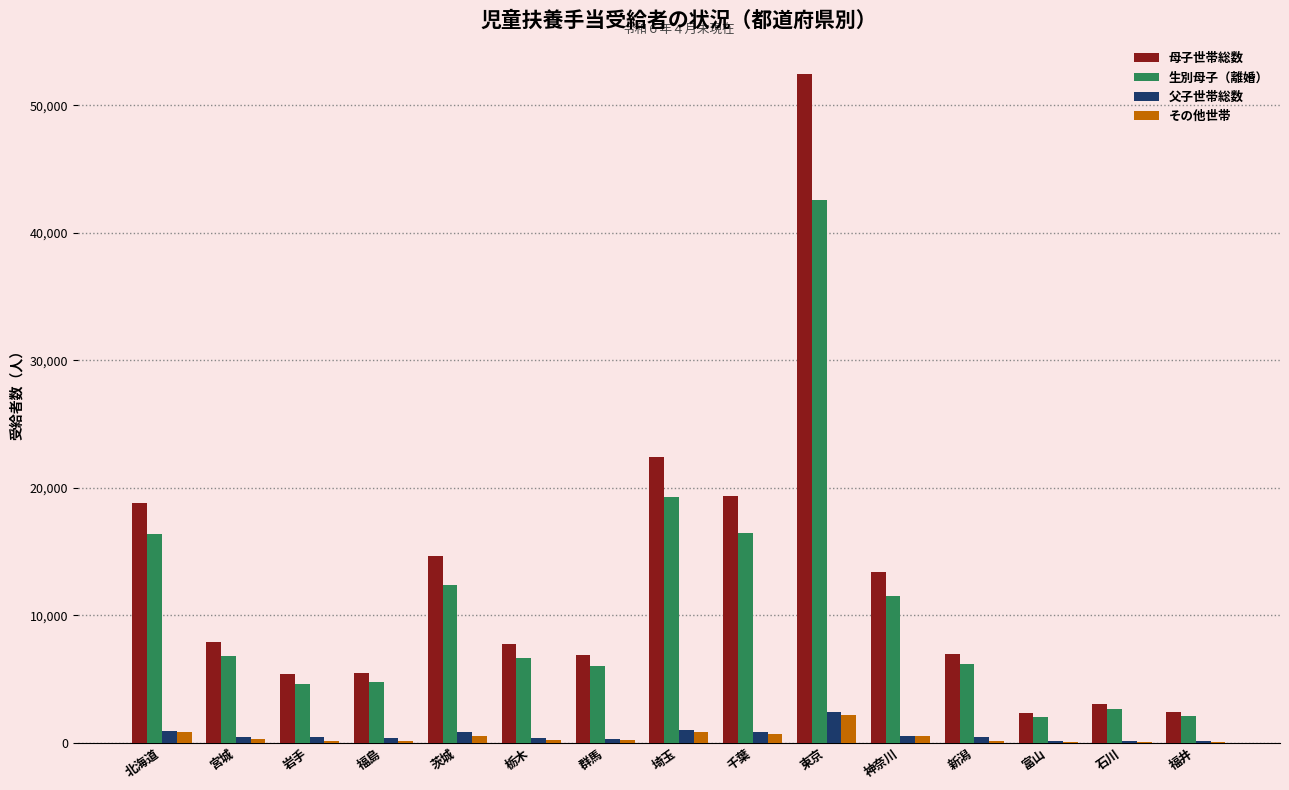

The value of 生別母子（離婚） at 群馬 is 8151. True or false?

False